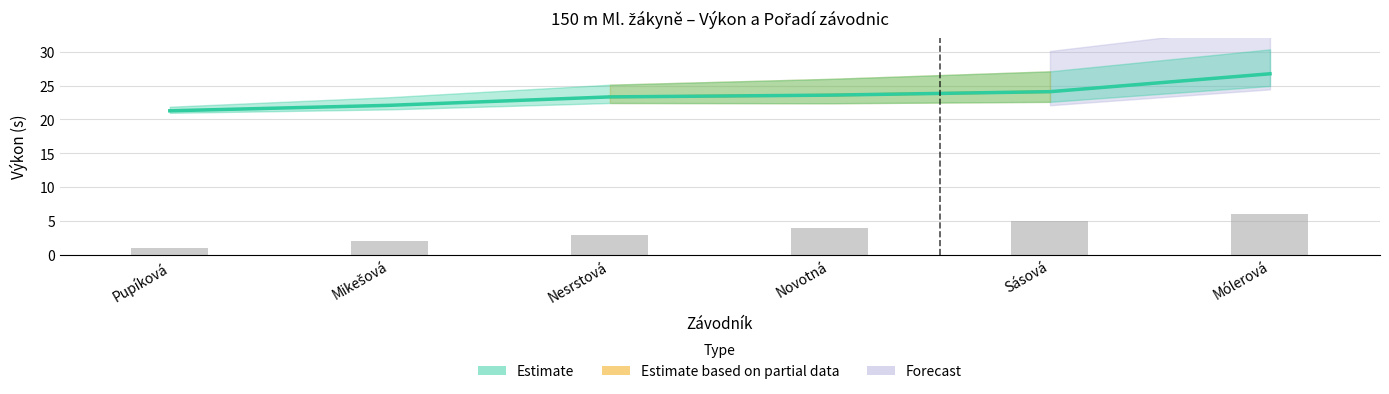

At which label is Výkon closest to 24?

Sásová